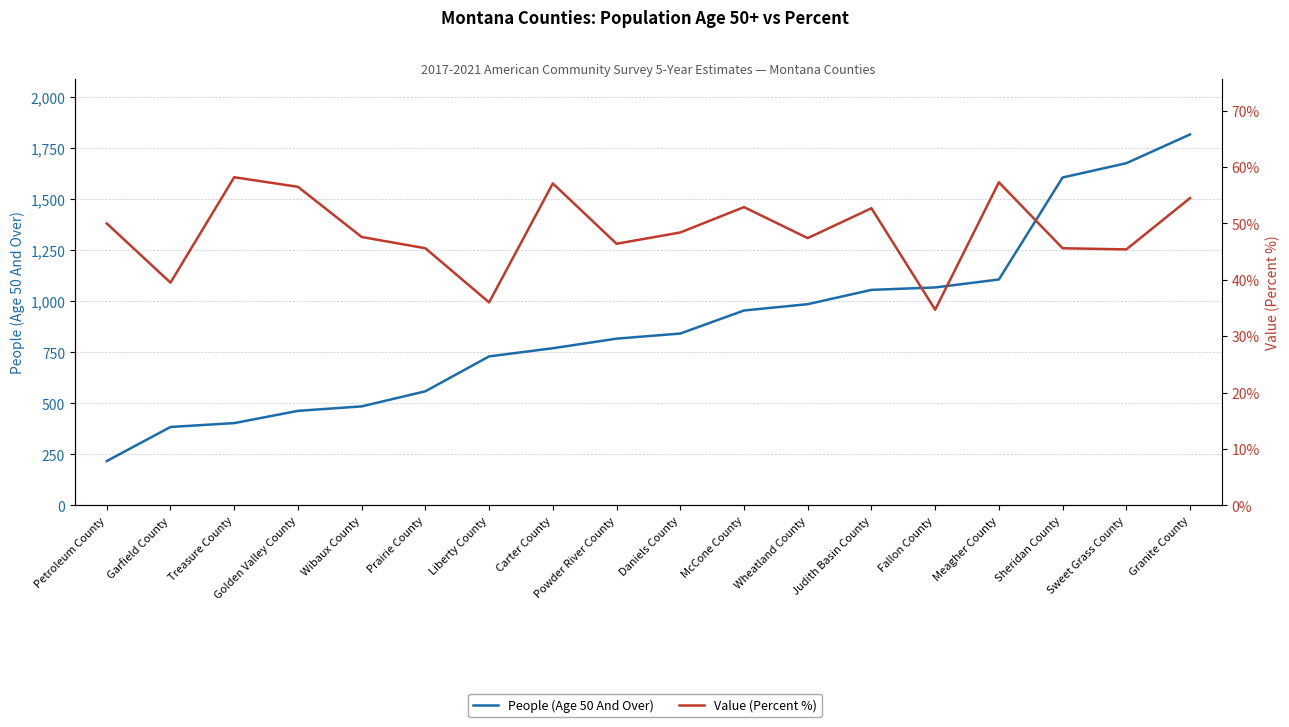

What is the spread (max minus min) of values at Granite County?

1763.5